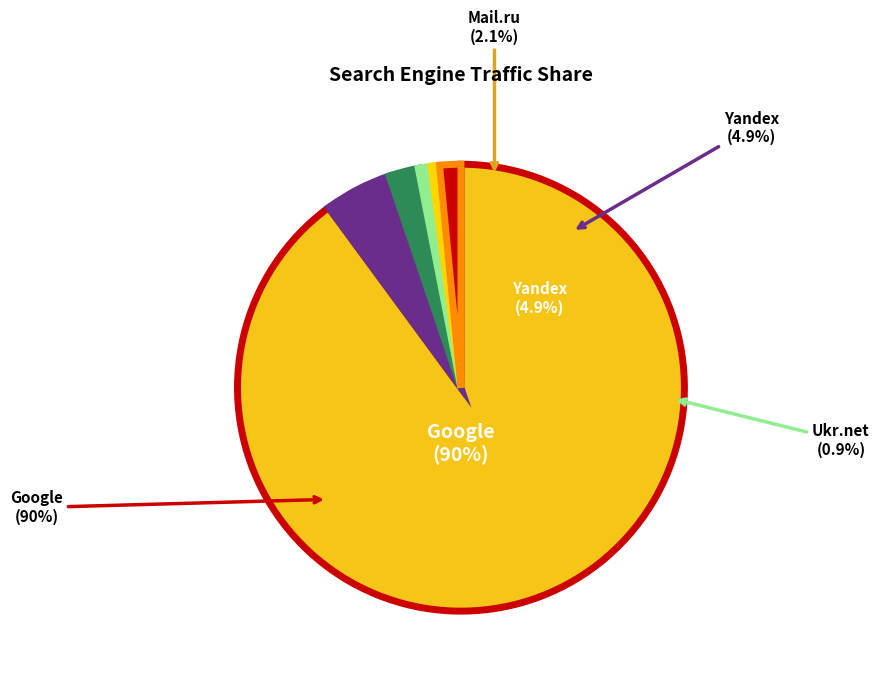

What percentage do Bing.com and Mail.ru together represent?

2.8%